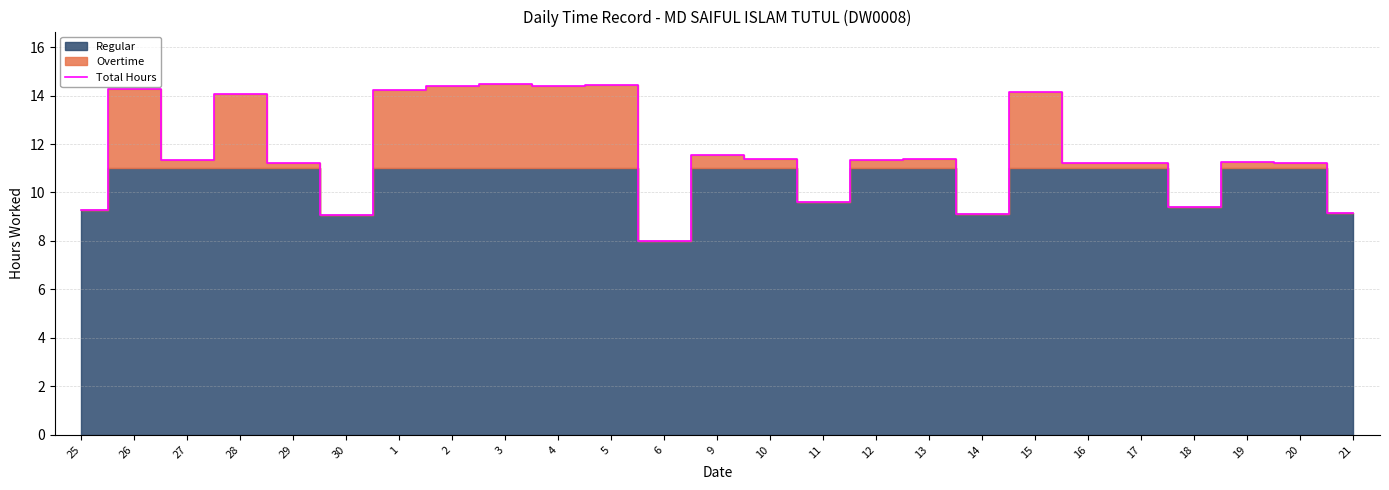

List the labels in order of value, largest first.

3, 5, 2, 4, 26, 1, 15, 28, 9, 10, 13, 27, 12, 19, 29, 20, 16, 17, 11, 18, 25, 21, 14, 30, 6